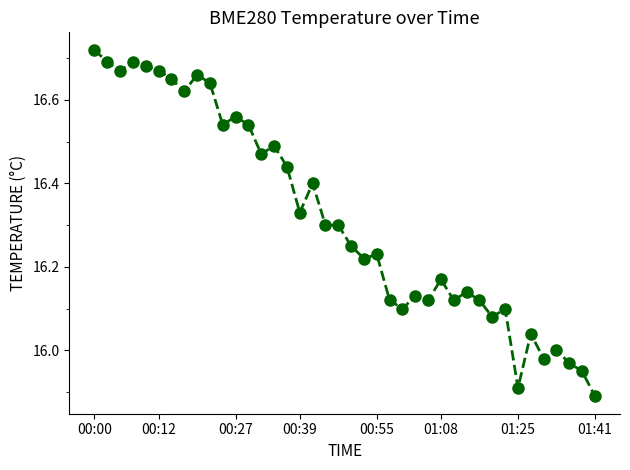

True or false: the data has more than 0 interior local peaks.

True